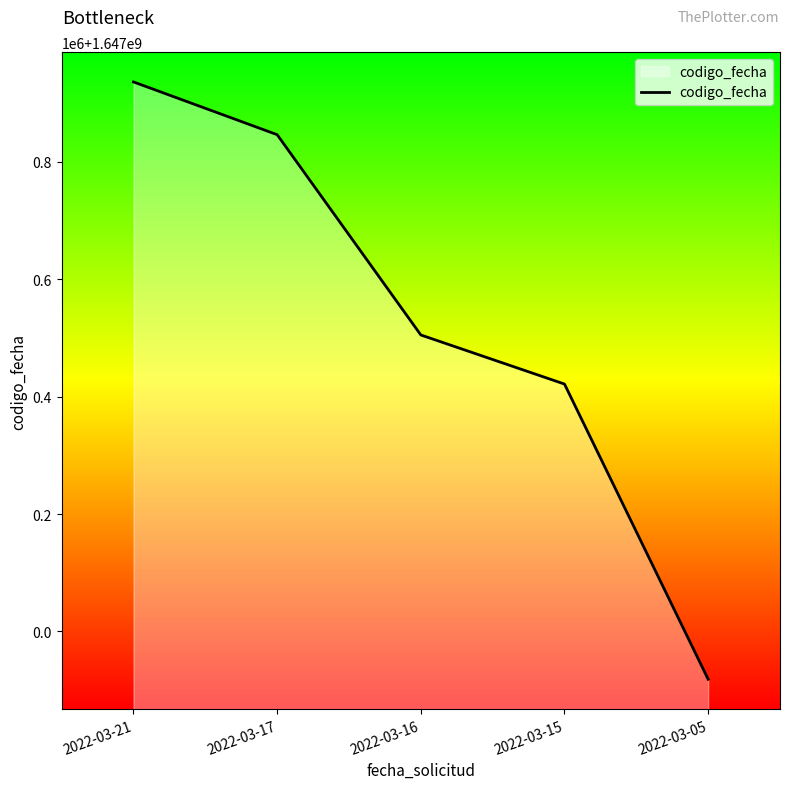

Which category has the highest value across all series?

2022-03-21